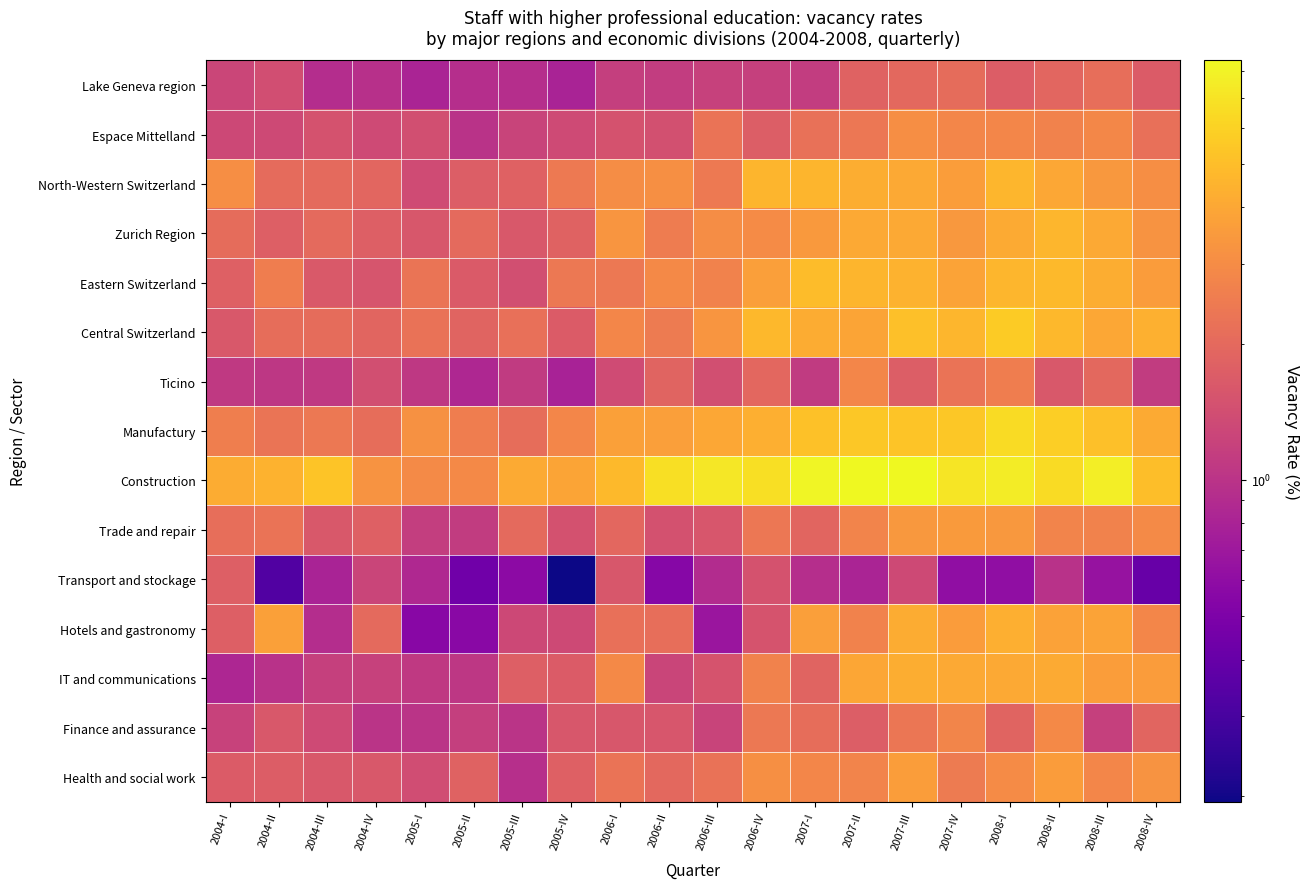

How many data points does each series have?

20